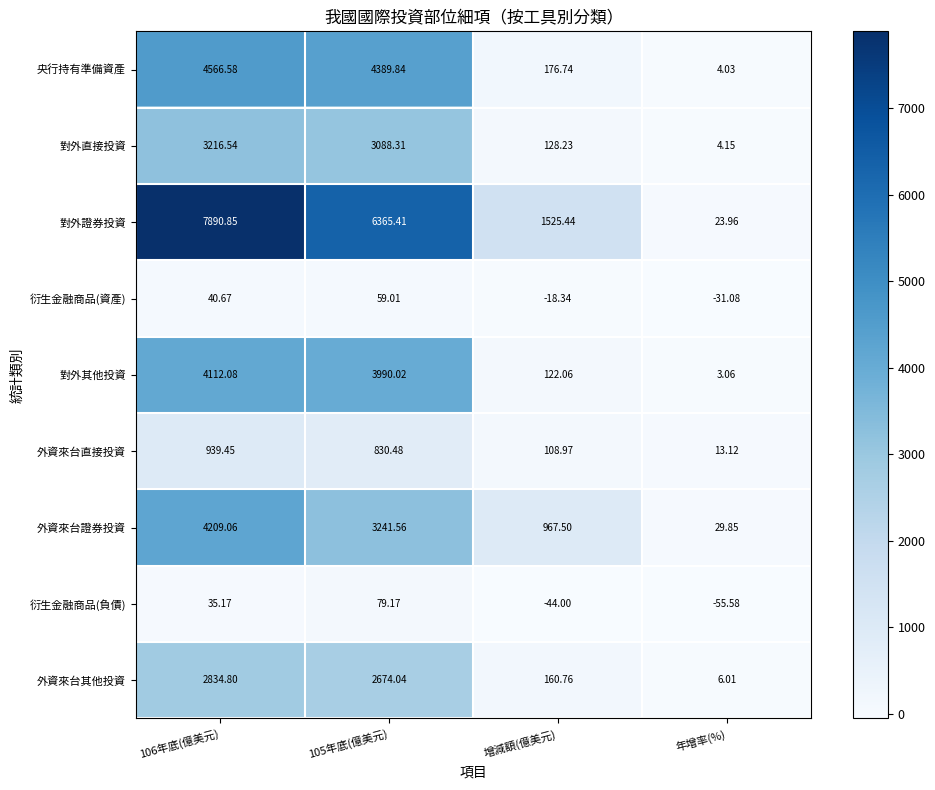

Rank the series by their maximum value, from lowest to highest.

衍生金融商品(資產), 衍生金融商品(負債), 外資來台直接投資, 外資來台其他投資, 對外直接投資, 對外其他投資, 外資來台證券投資, 央行持有準備資產, 對外證券投資